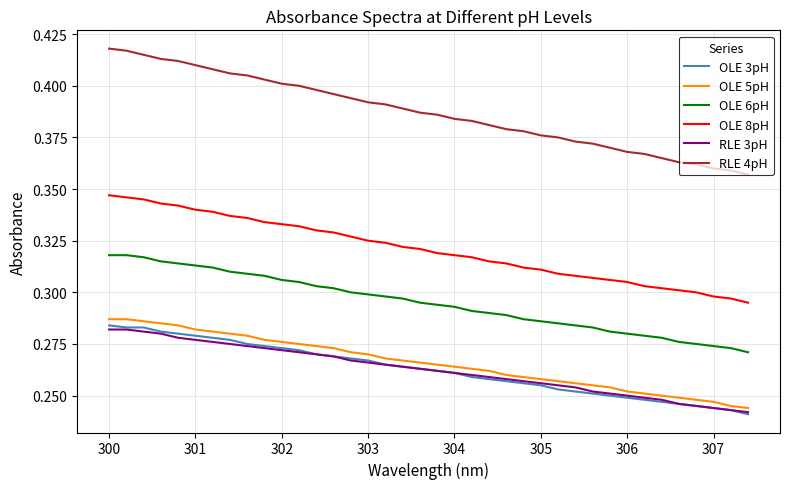

Which series has the largest total across all categories?

RLE 4pH